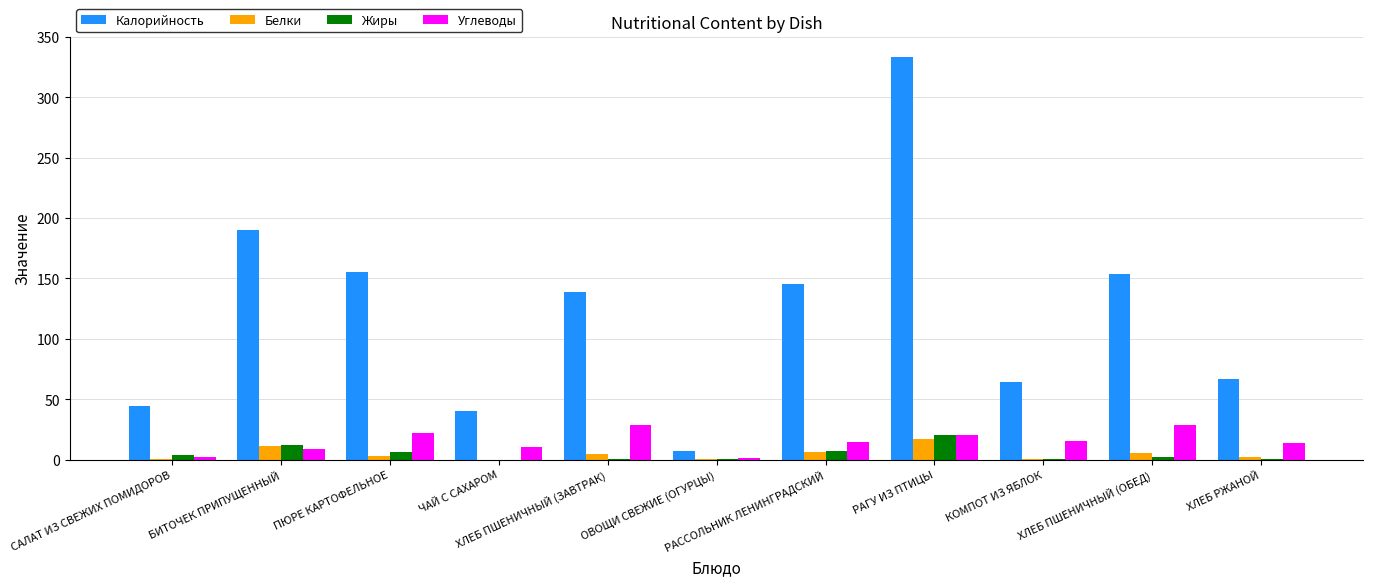

Is the value of Белки at БИТОЧЕК ПРИПУЩЕННЫЙ greater than the value of Жиры at ОВОЩИ СВЕЖИЕ (ОГУРЦЫ)?

Yes